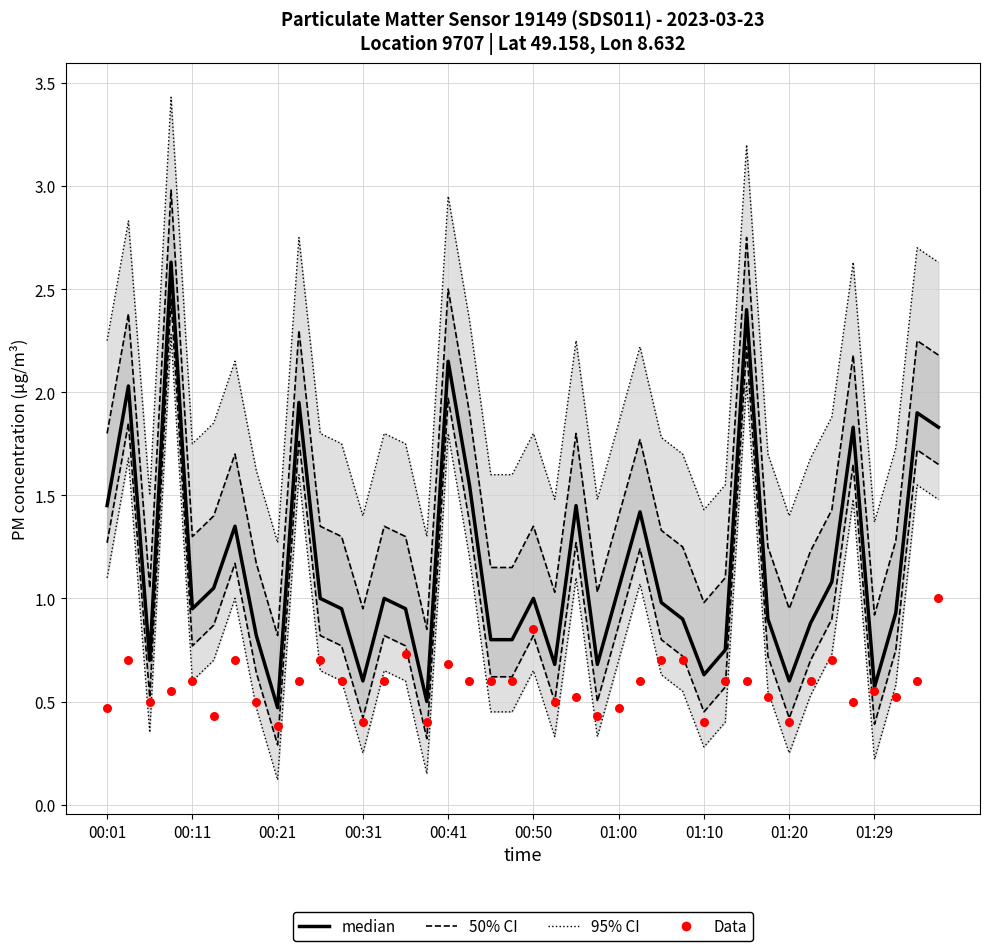

Is the value of 50% CI at 01:10 greater than the value of 95% CI at 27?

No